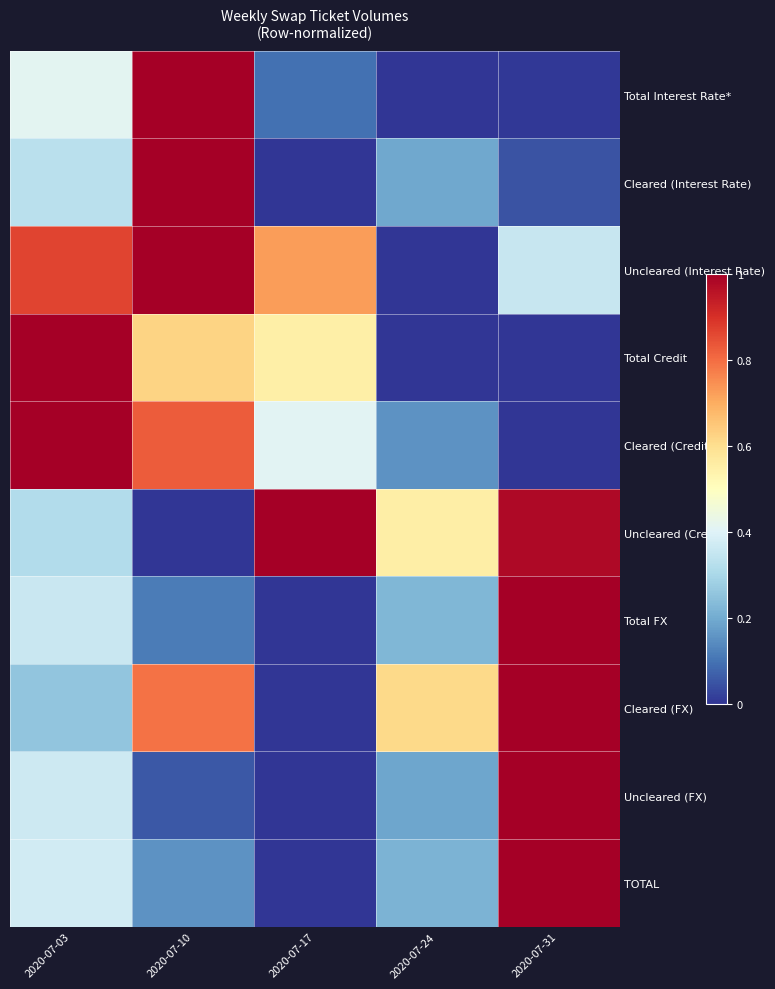

Between 2020-07-17 and 2020-07-24, which is larger?

2020-07-17